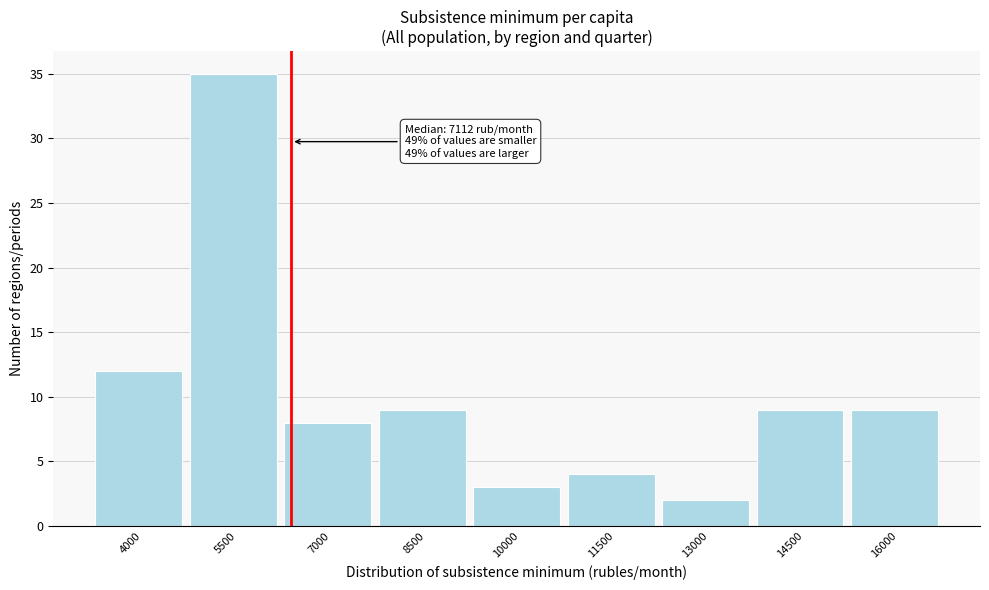

Reading left to right, list all the values displayed in this chart.

4000=12	5500=35	7000=8	8500=9	10000=3	11500=4	13000=2	14500=9	16000=9